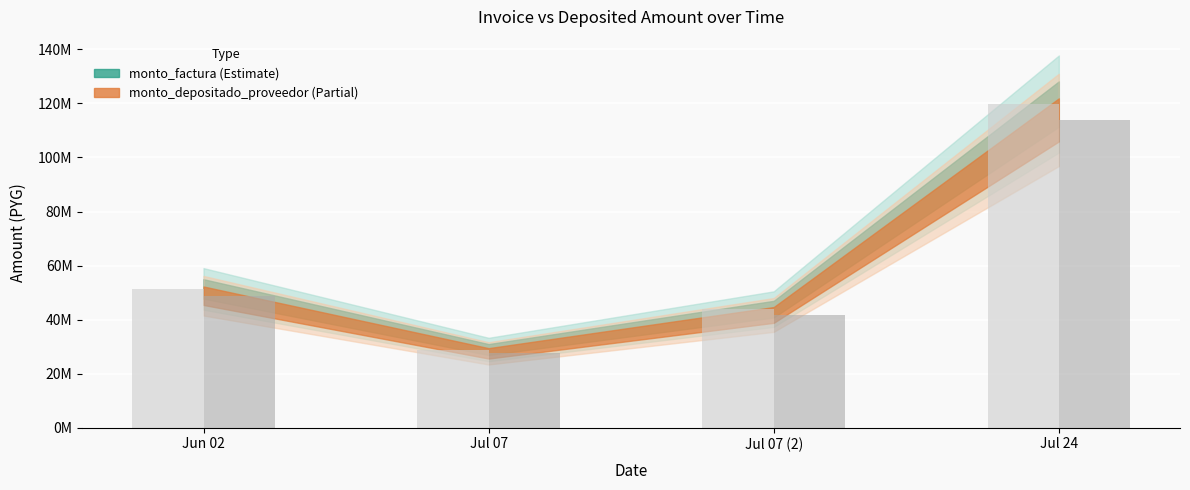

Which series changed the most between Jun 02 and Jul 07 (2)?

monto_factura